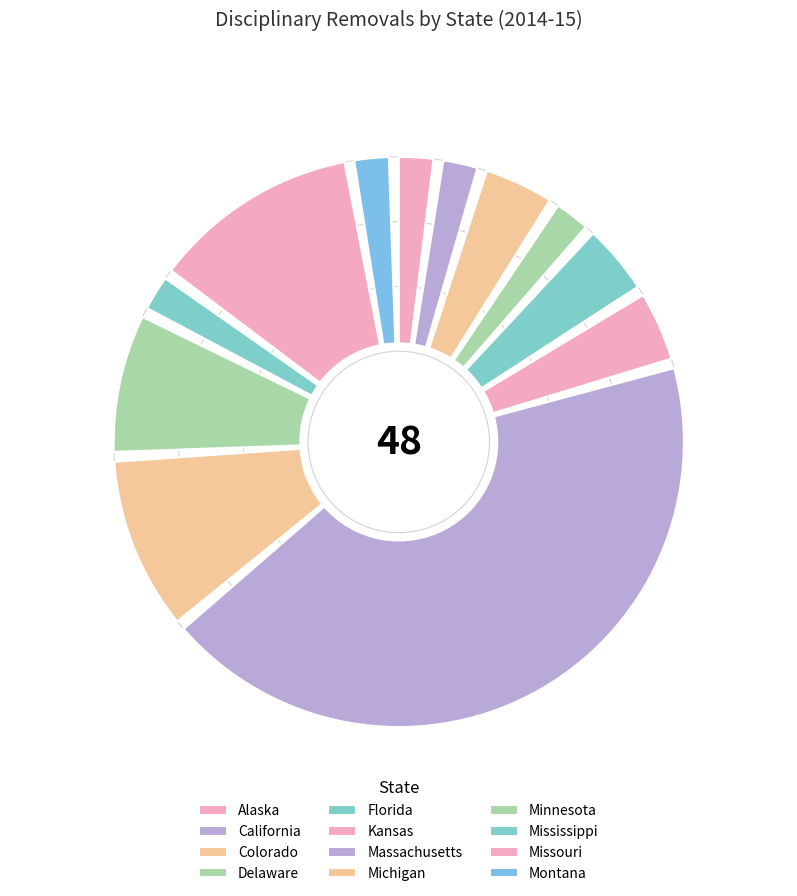

Which category has the smallest portion of the pie?

Alabama